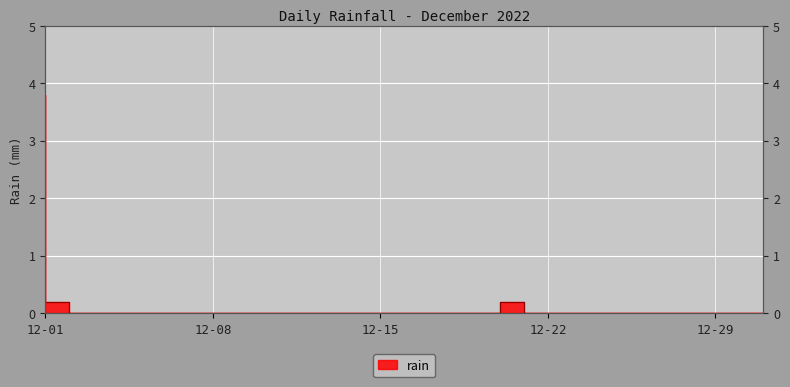

How many data points are above 0?

3